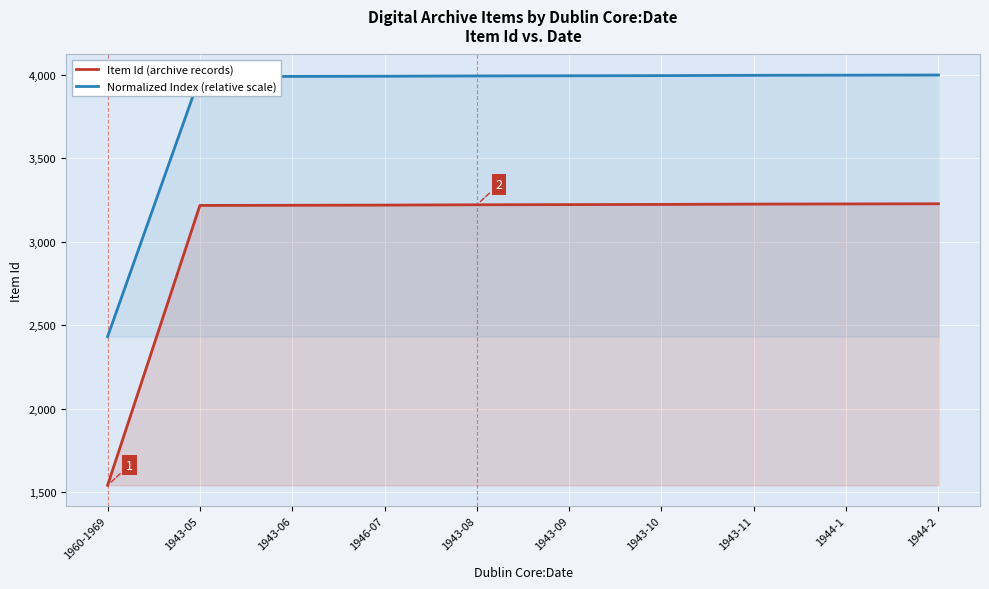

Reading left to right, what are all the values shown in this chart?

Item Id (archive records): 1960-1969=1540.0	1943-05=3218.0	1943-06=3219.0	1946-07=3220.0	1943-08=3222.0	1943-09=3223.0	1943-10=3224.0	1943-11=3226.0	1944-1=3227.0	1944-2=3228.0
Normalized Index (relative scale): 1960-1969=2431.2	1943-05=3990.7	1943-06=3991.6	1946-07=3992.6	1943-08=3994.4	1943-09=3995.4	1943-10=3996.3	1943-11=3998.1	1944-1=3999.1	1944-2=4000.0